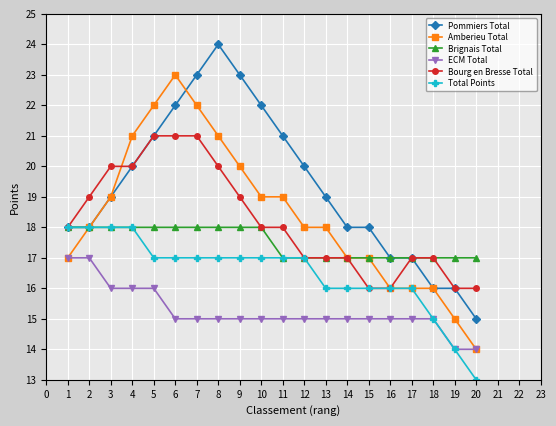

What is the total value across all series at 8?

115